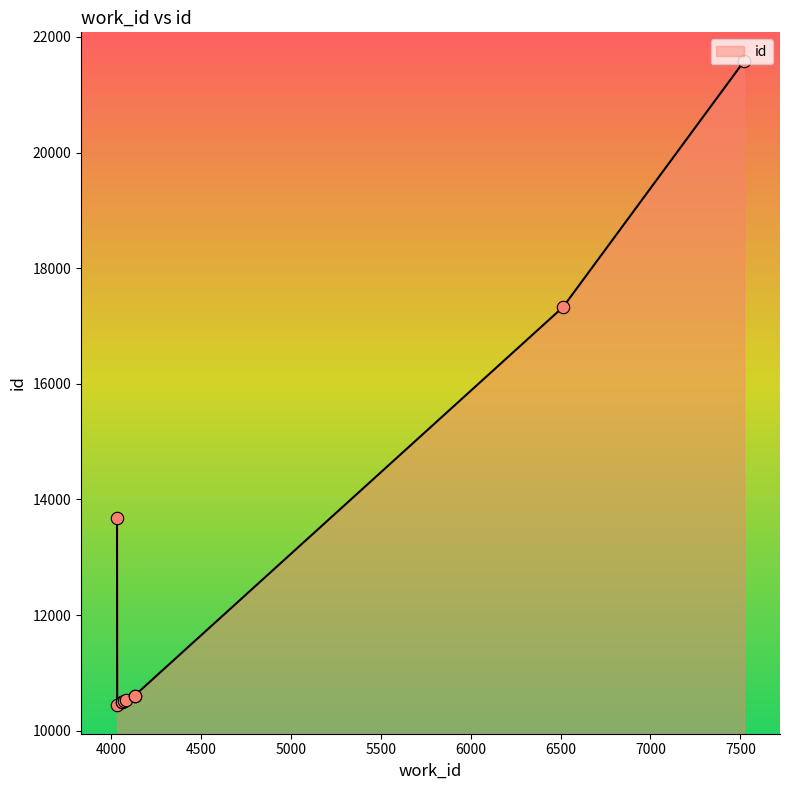

Between 6514 and 4035, which is larger?

6514